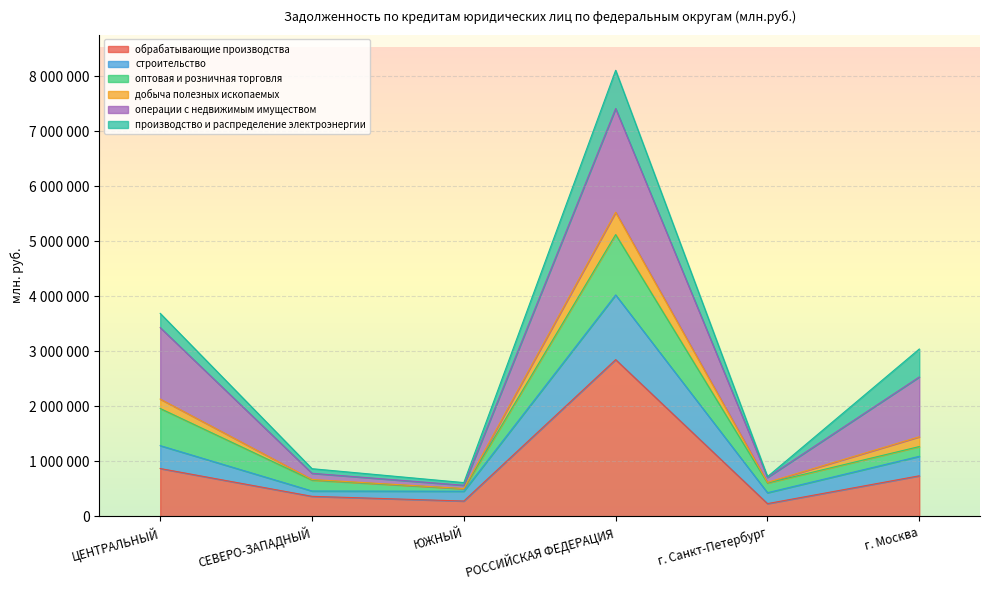

True or false: обрабатывающие производства has a value of 230763 at г. Санкт-Петербург.

True